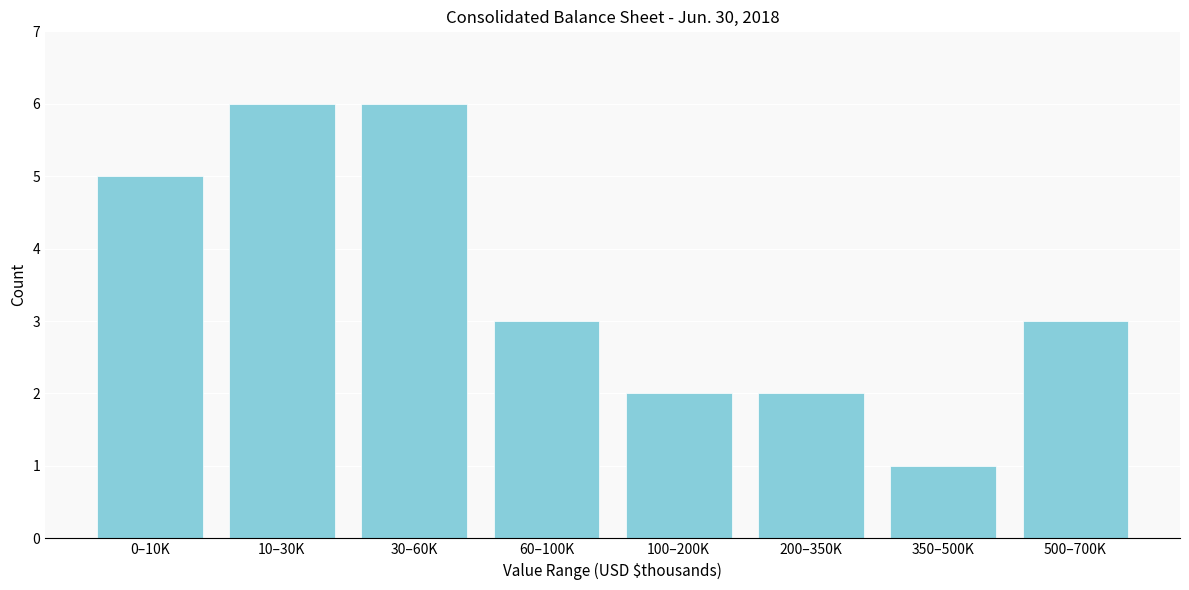

Reading right to left, transcribe all the data shown in this chart.

3	1	2	2	3	6	6	5